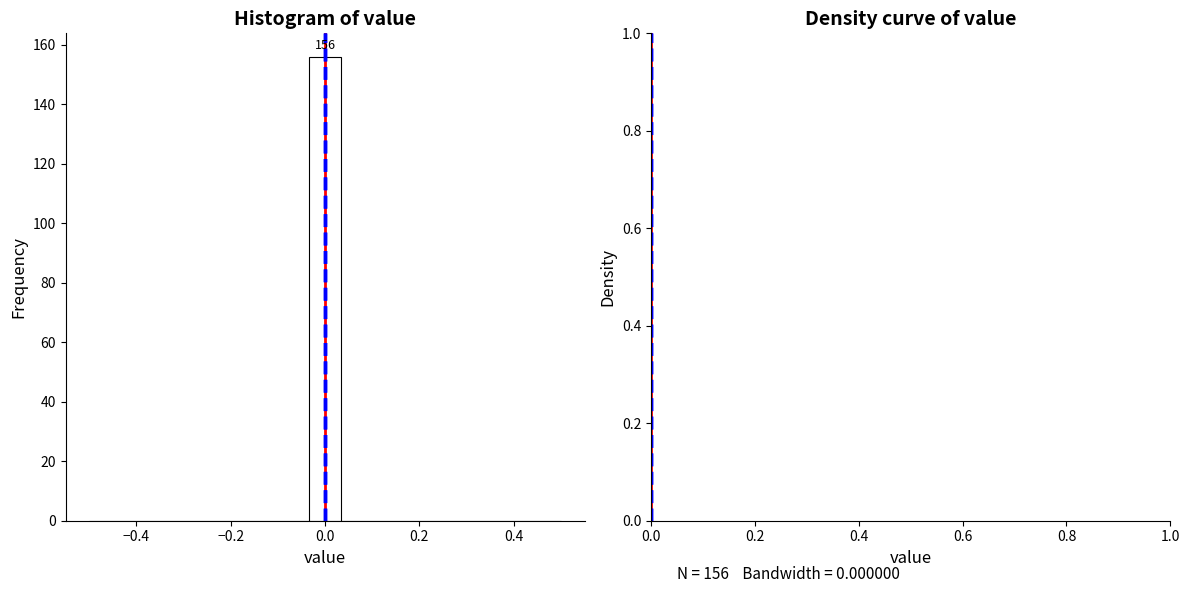

Around what value on the x-axis is the tallest bar? Give the approximate position of its centre, as read against the axis.

0.00